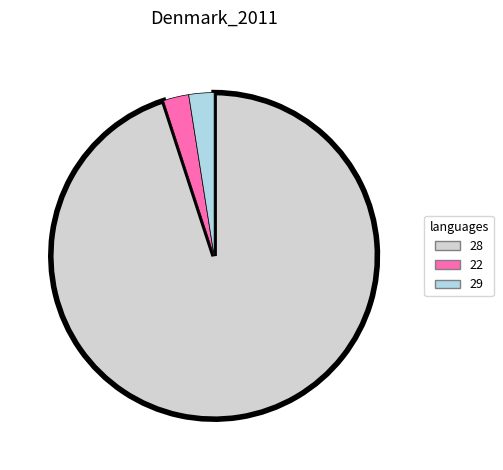

Is there any slice that represents more than half of the pie?

Yes